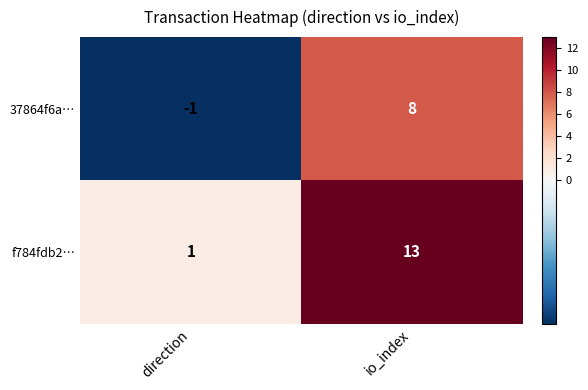

At how many categories does at least one series exceed 0?

2